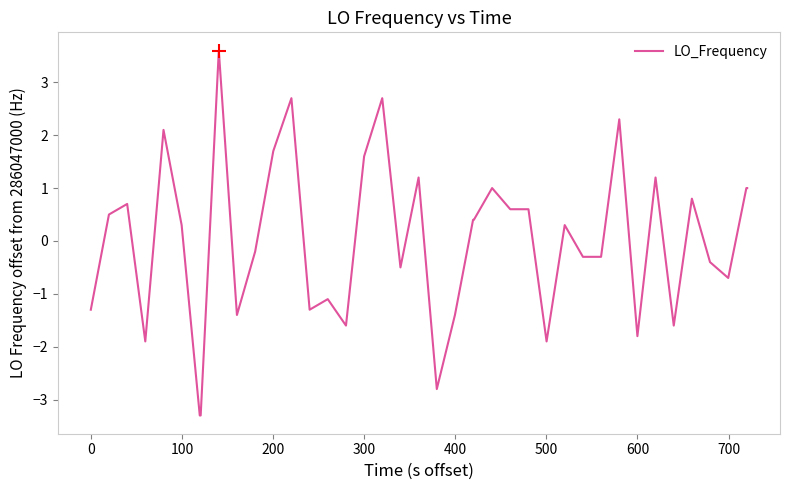

How many values are below zero?

19